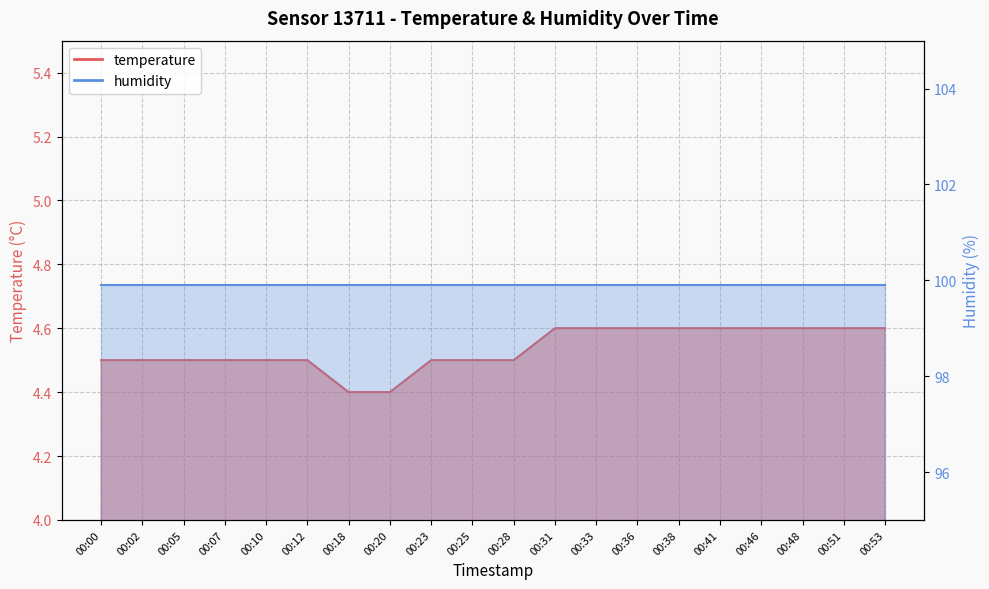

What is the minimum value shown in the chart?

4.4